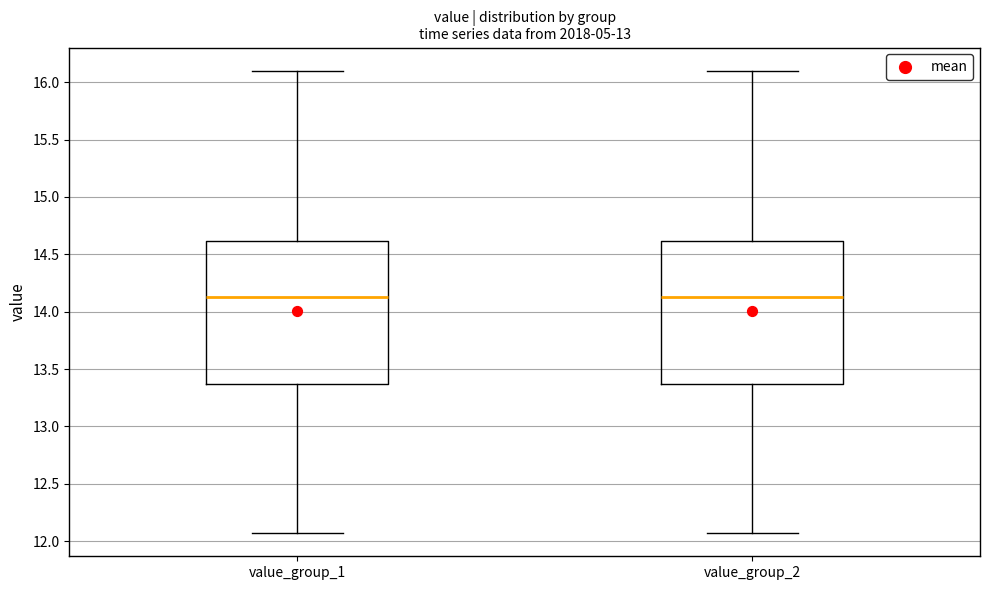

Reading left to right, transcribe this box plot: for each box, give where its median line is, the range the box spans, and where its two whiskers end, as read against the y-axis. The values are not printed on the chart, so give them approximately, as read against the axis.

value_group_1: median 14.15, box 13.35 to 14.60, whiskers 12.05 to 16.10
value_group_2: median 14.15, box 13.35 to 14.60, whiskers 12.05 to 16.10